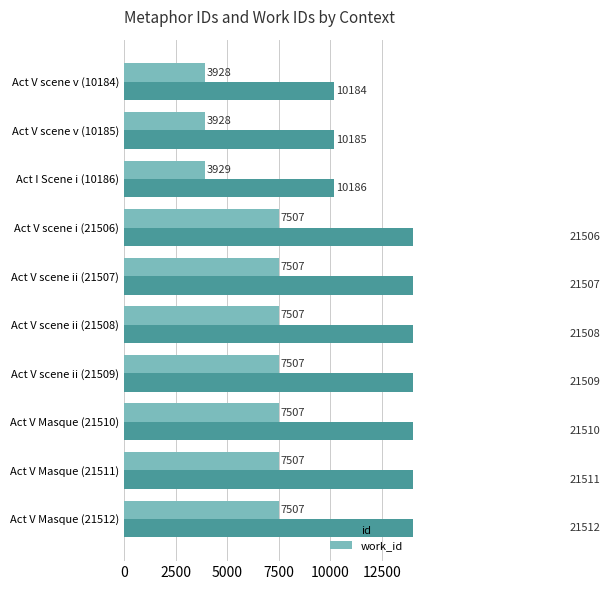

Reading left to right, list all the values displayed in this chart.

id: 10184	10185	10186	21506	21507	21508	21509	21510	21511	21512
work_id: 3928	3928	3929	7507	7507	7507	7507	7507	7507	7507